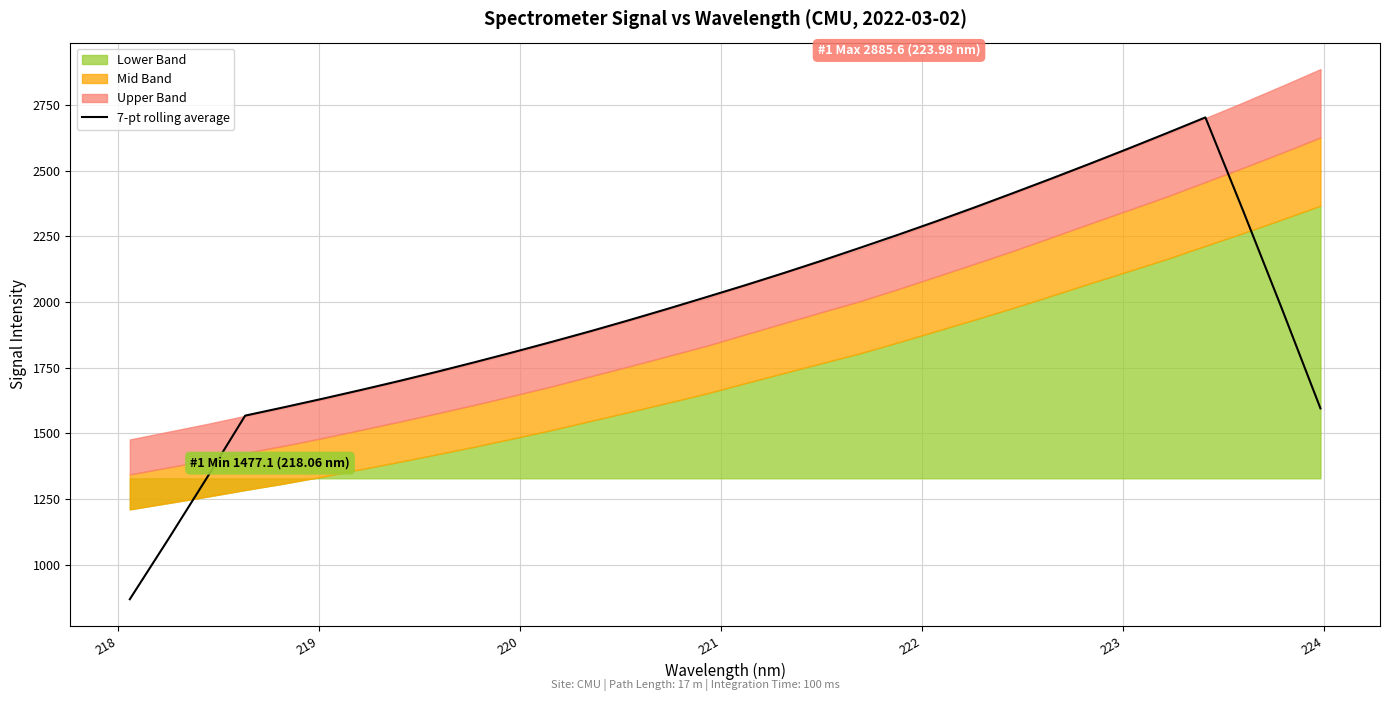

What is the lowest value of the 7-pt rolling average series?

869.5